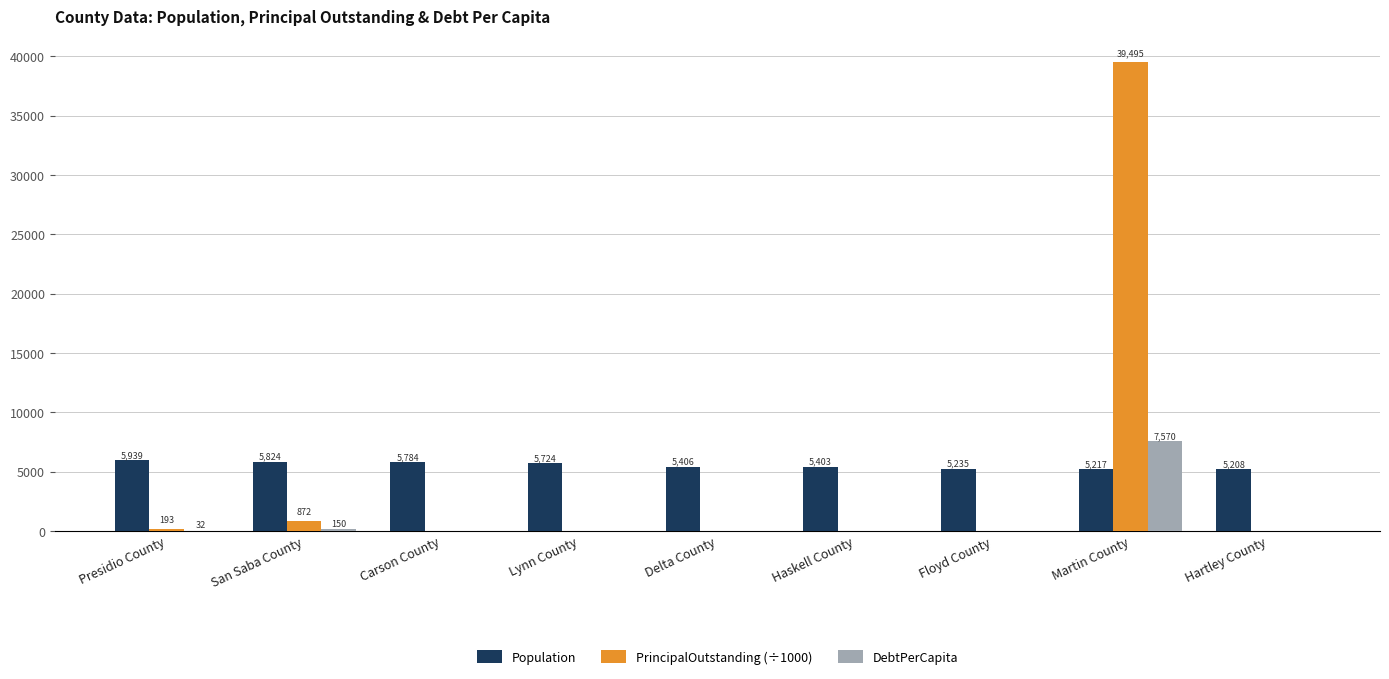

How many categories are shown in the chart?

9